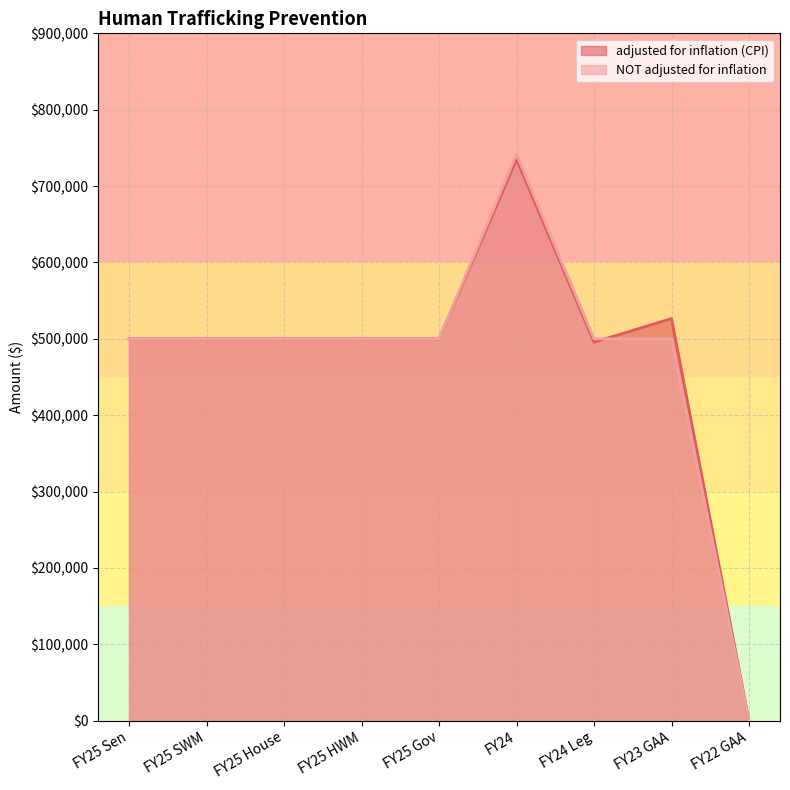

Rank the series at FY25 Sen from highest to lowest value.

adjusted for inflation (CPI), NOT adjusted for inflation